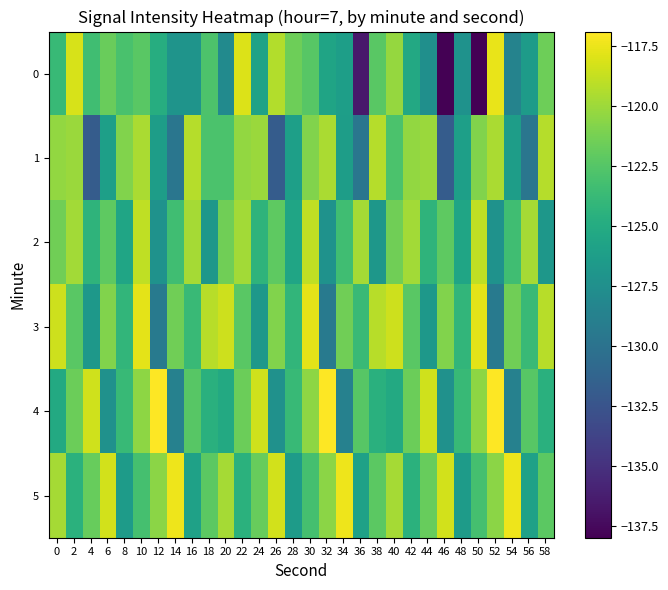

Which has a higher value, 54 or 42?

42